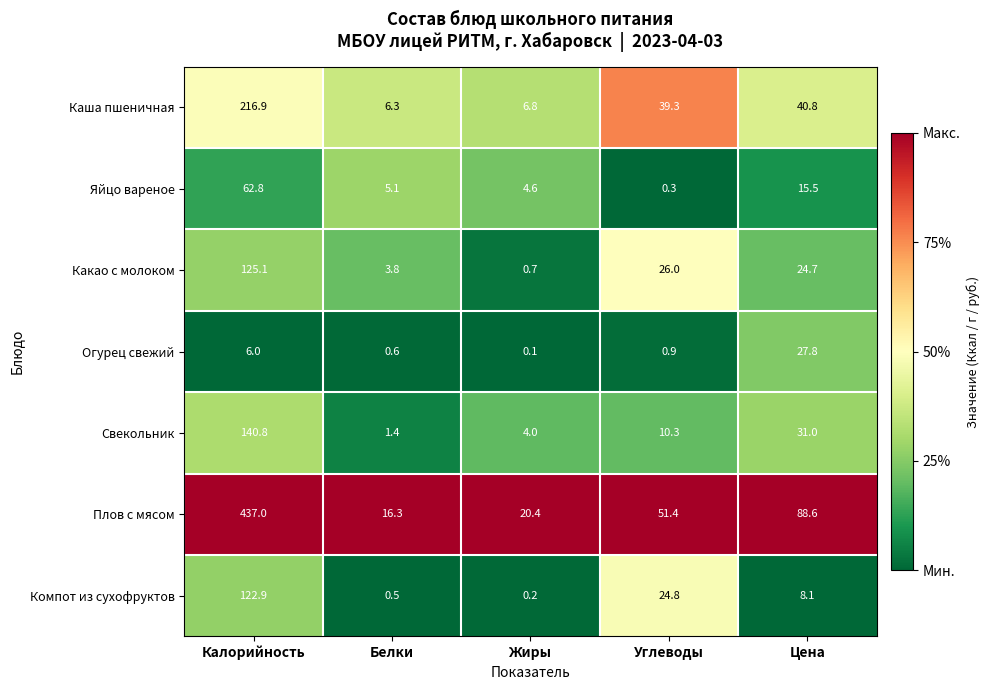

What is the total value across all series at Углеводы?

153.0